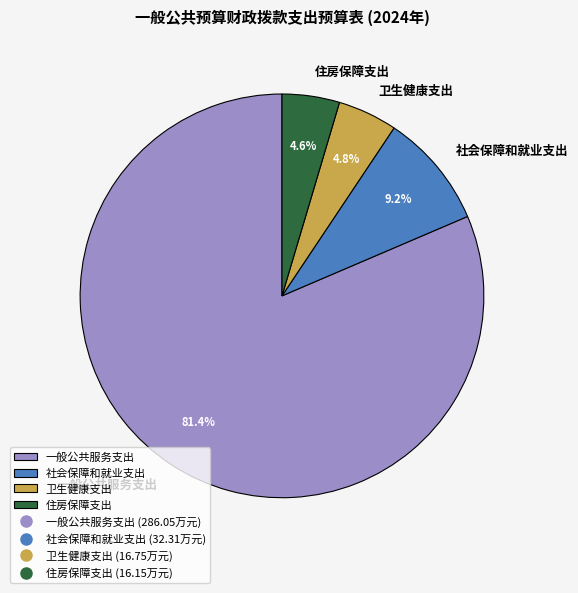

How many segments does this pie chart have?

4